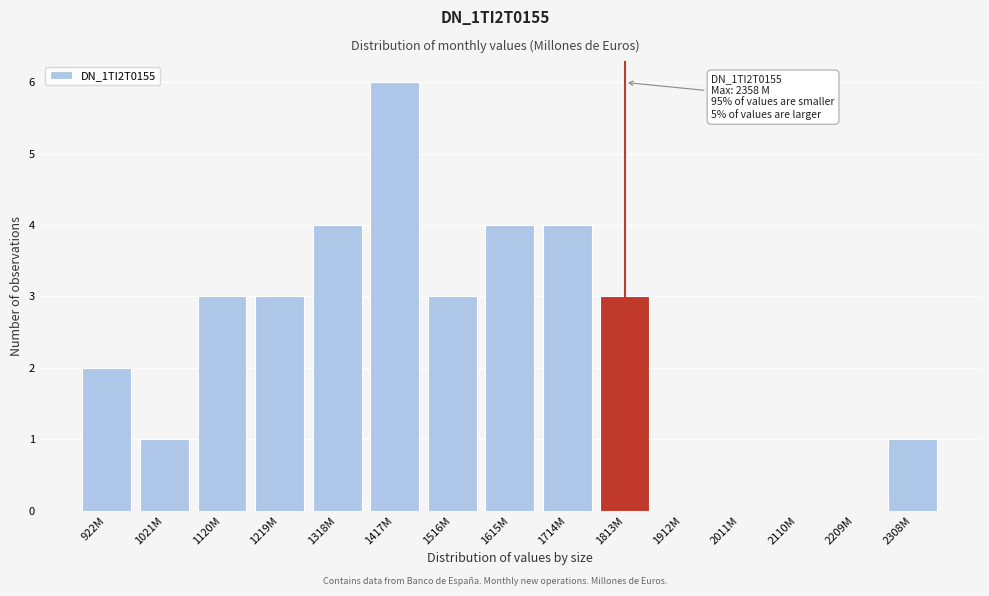

Reading right to left, extract all data points from this chart.

2308M=1	2209M=0	2110M=0	2011M=0	1912M=0	1813M=3	1714M=4	1615M=4	1516M=3	1417M=6	1318M=4	1219M=3	1120M=3	1021M=1	922M=2